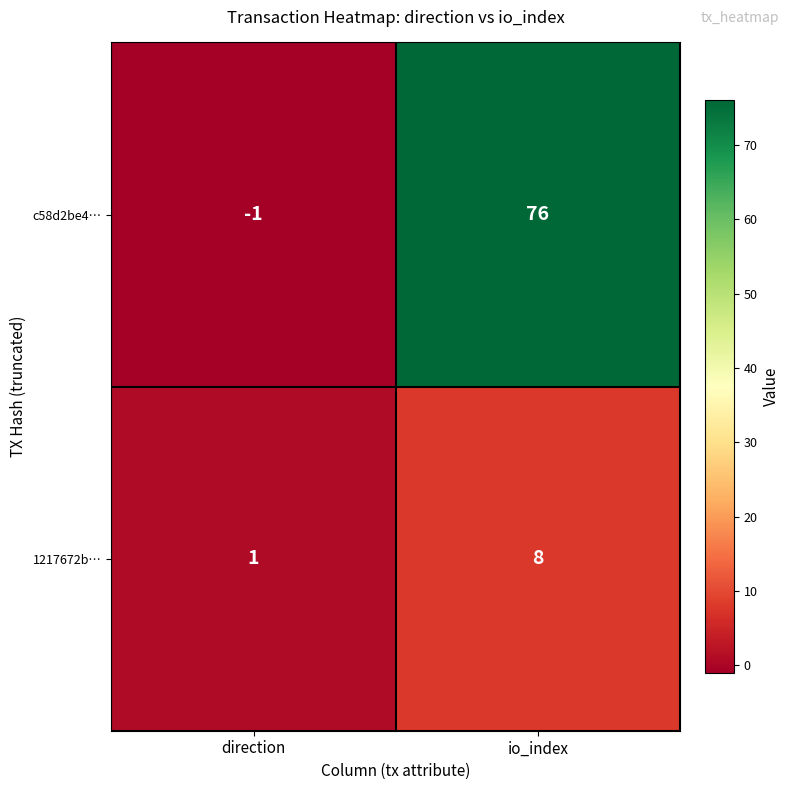

List the series in order of their peak value, lowest first.

1217672b…, c58d2be4…